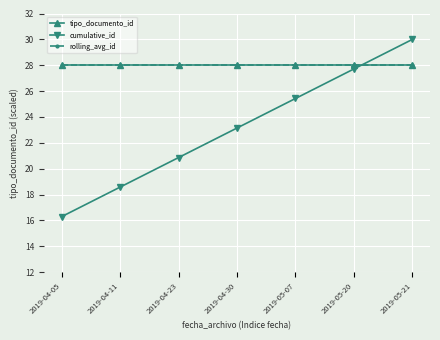

What is the label of the 2nd point from the right?

2019-05-20